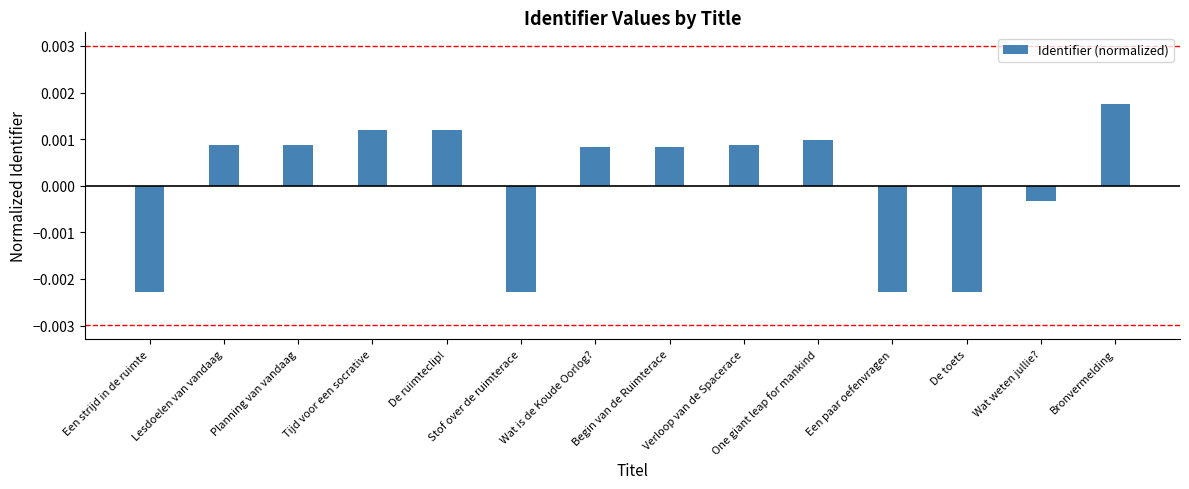

How many values are above zero?

9